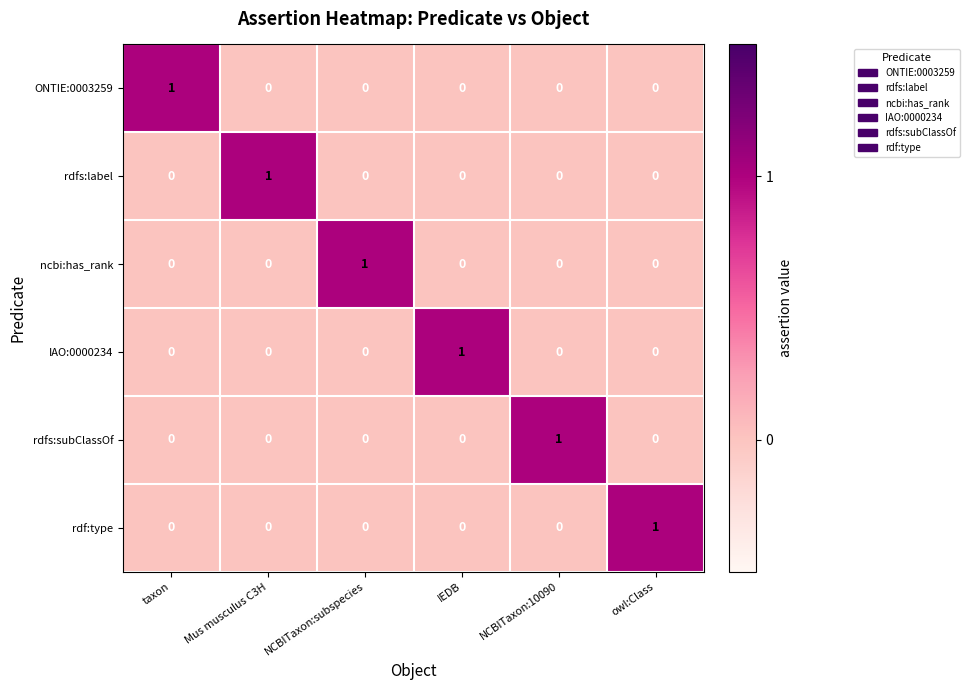

How many data points in rdfs:subClassOf are above 0?

1